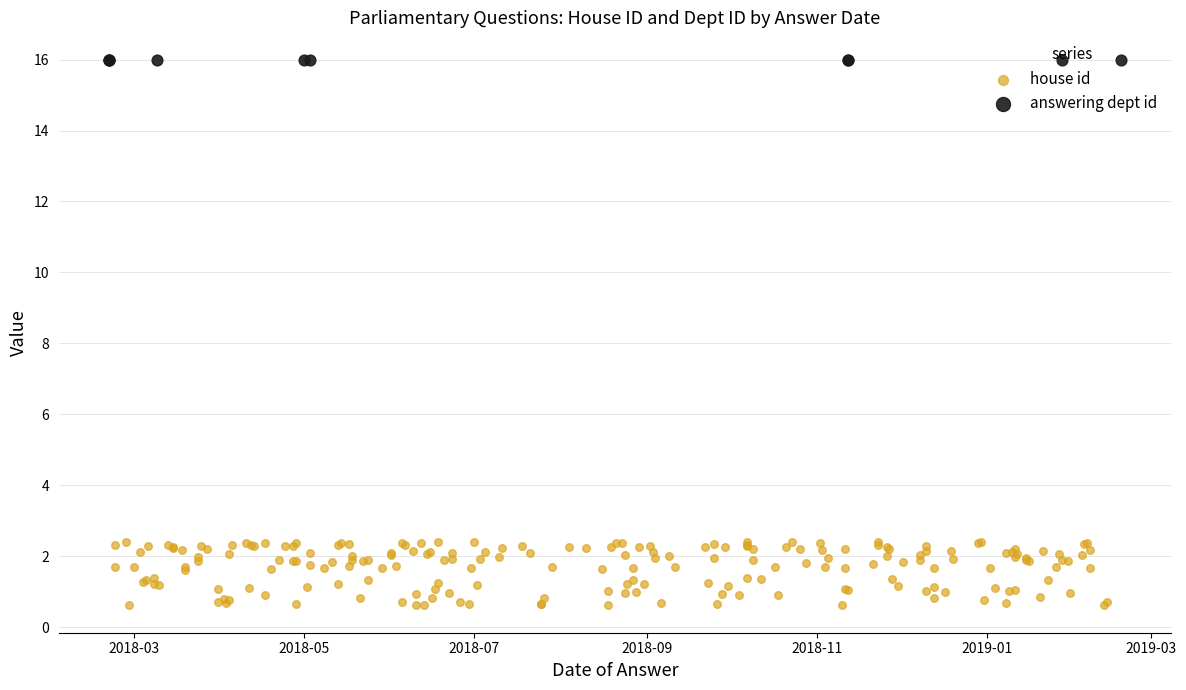

At which category is the sum across all series the highest?

2019-01-28